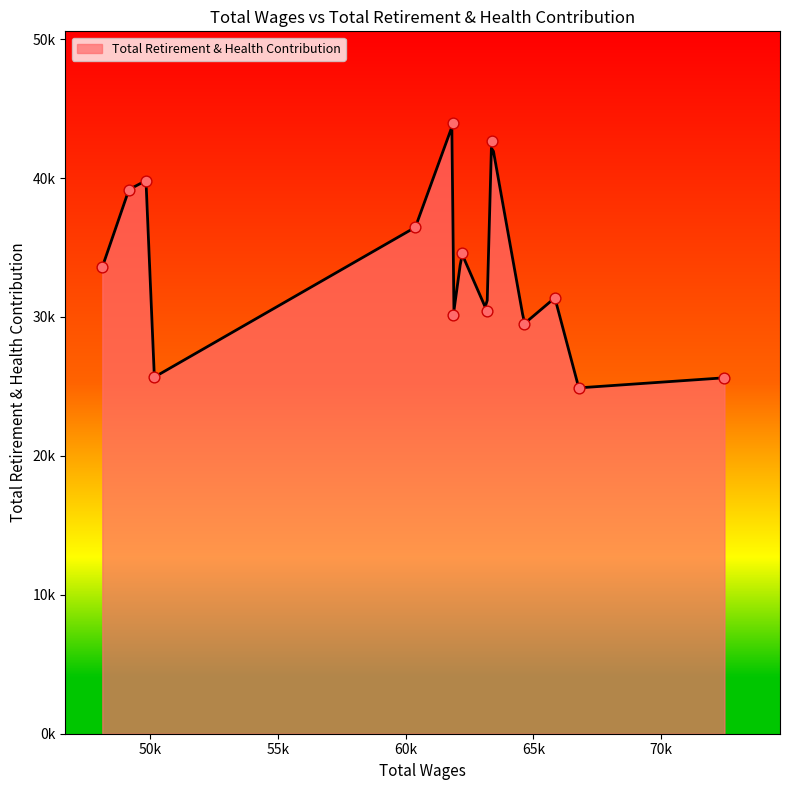

What is the change in value from 61871.0 to 60384.0?

+6309